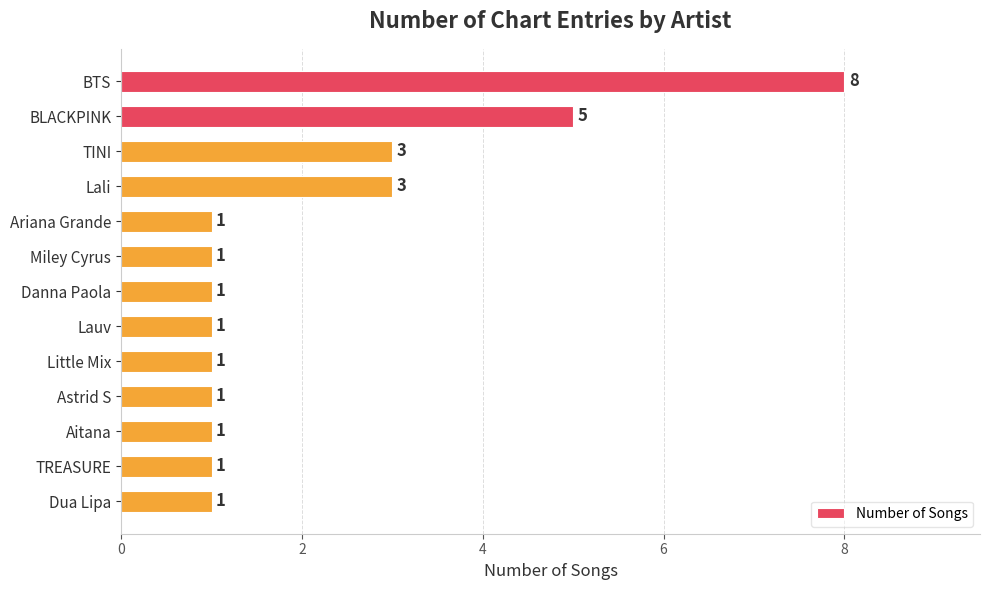

What position from the bottom is Lauv?

6